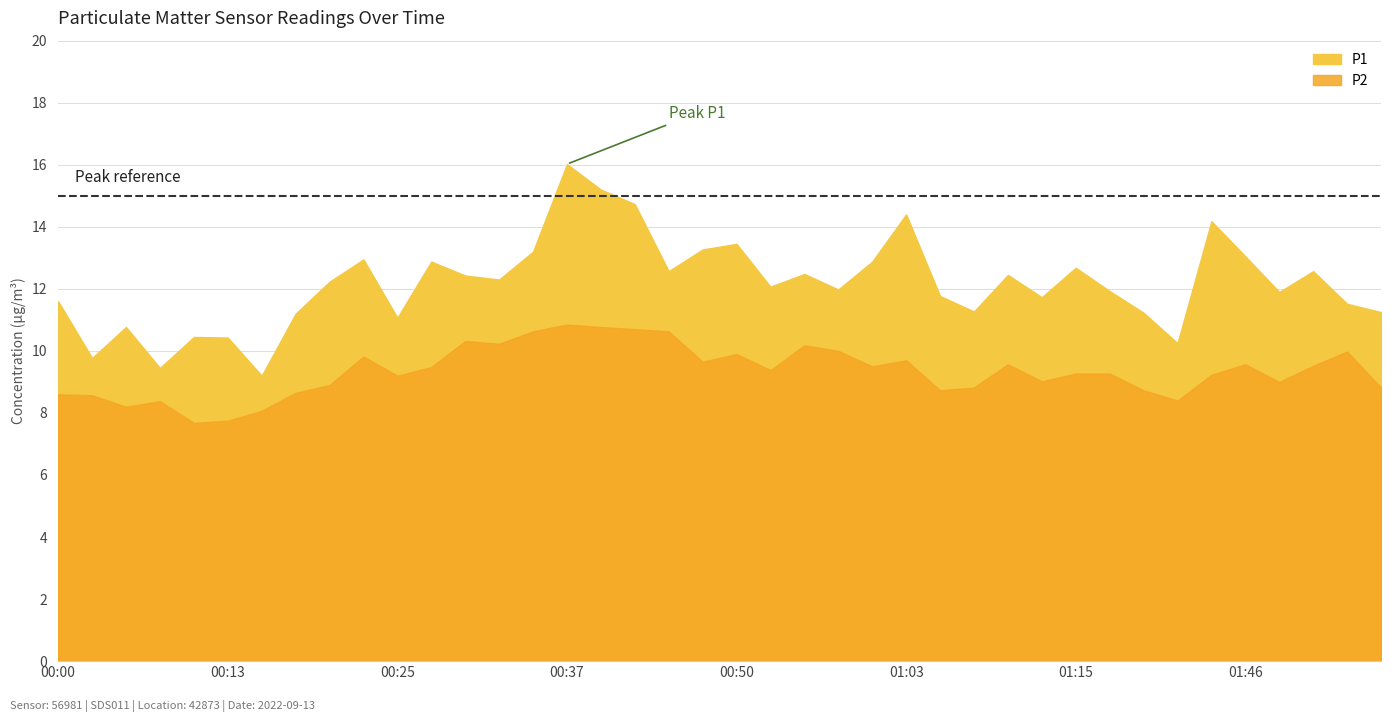

How many data points in P1 are above 12?

21